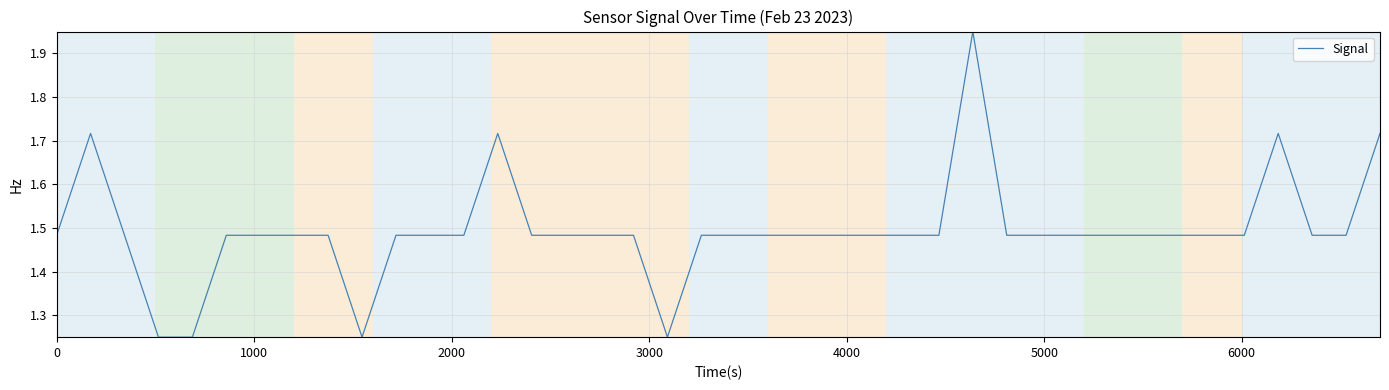

What is the difference between the maximum and minimum values?

0.7